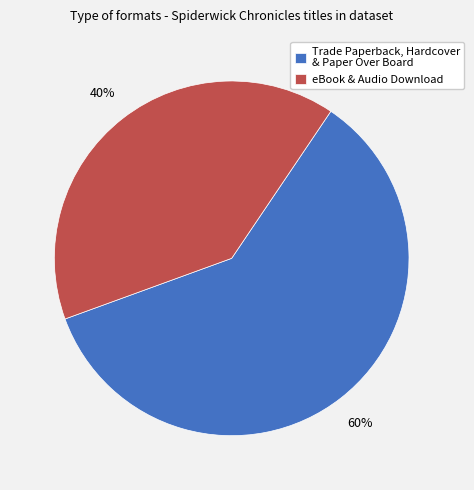

How many segments does this pie chart have?

2